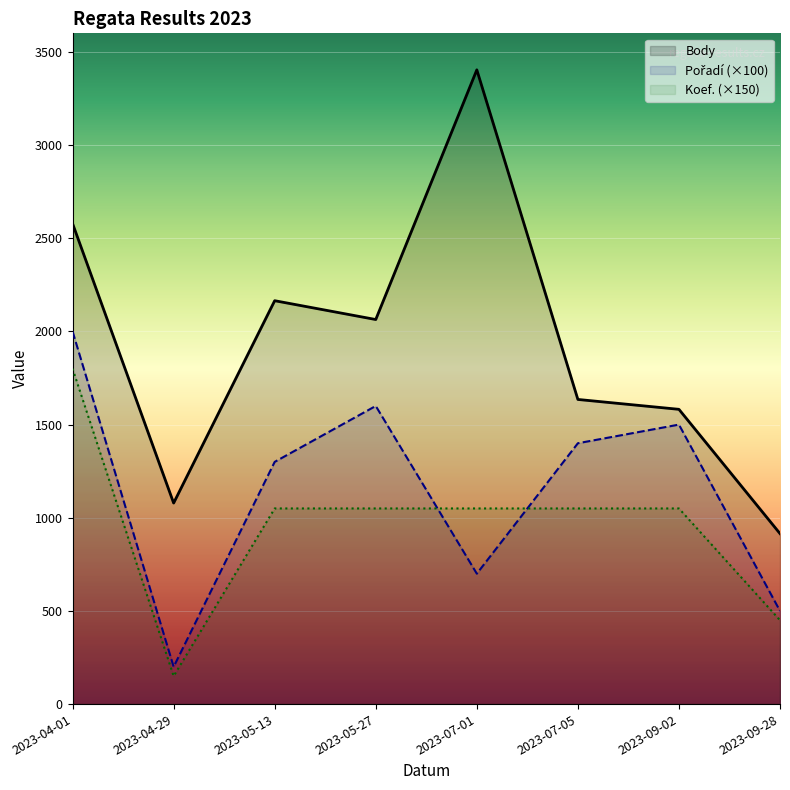

Which has a higher value, 2023-09-02 or 2023-04-29?

2023-09-02